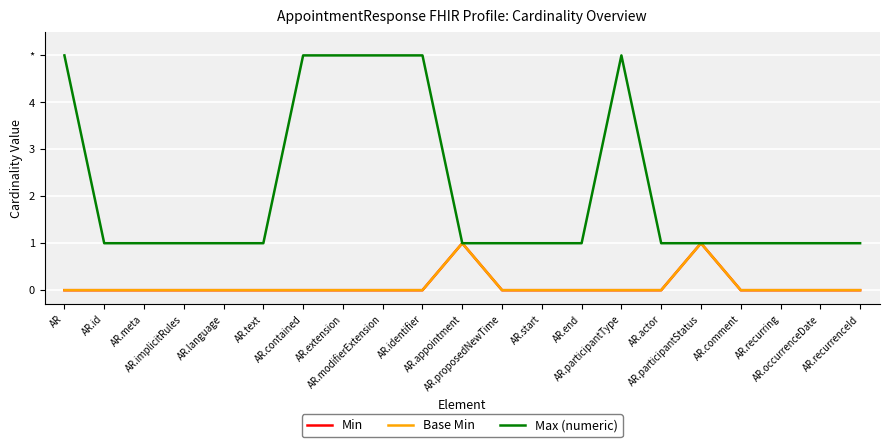

The Max (numeric) series shows 8 at AR.participantType. True or false?

False